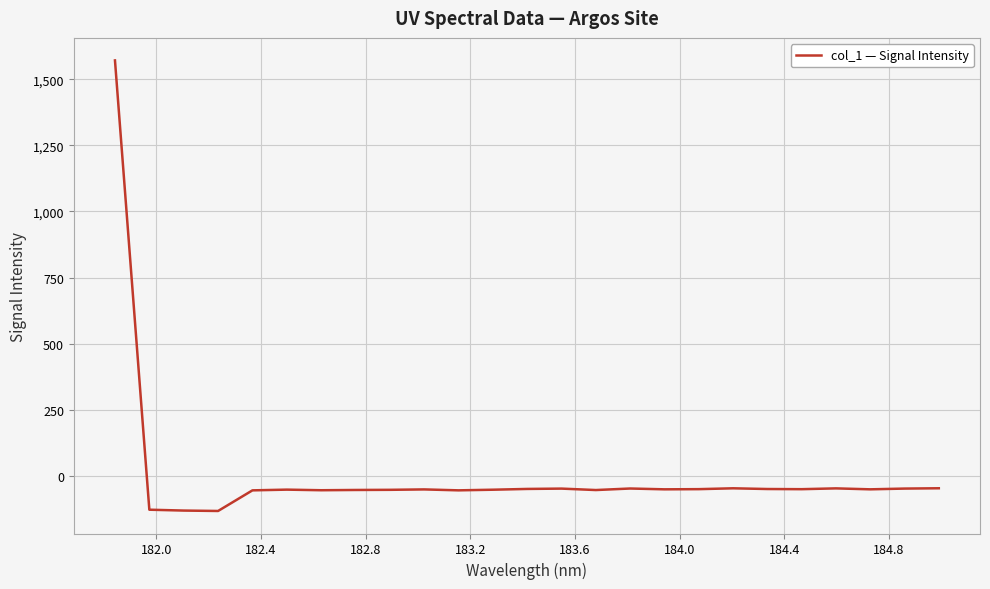

What is the minimum value shown in the chart?

-132.1